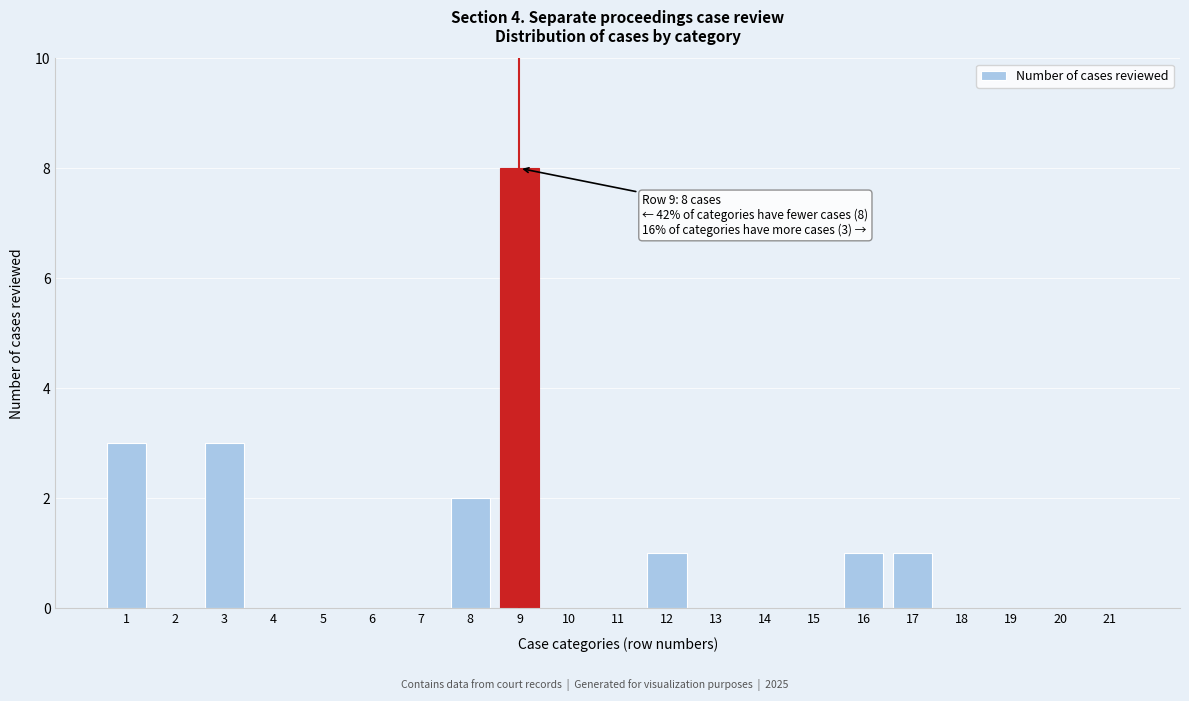

Reading left to right, what are all the values shown in this chart?

1=3	2=0	3=3	4=0	5=0	6=0	7=0	8=2	9=8	10=0	11=0	12=1	13=0	14=0	15=0	16=1	17=1	18=0	19=0	20=0	21=0